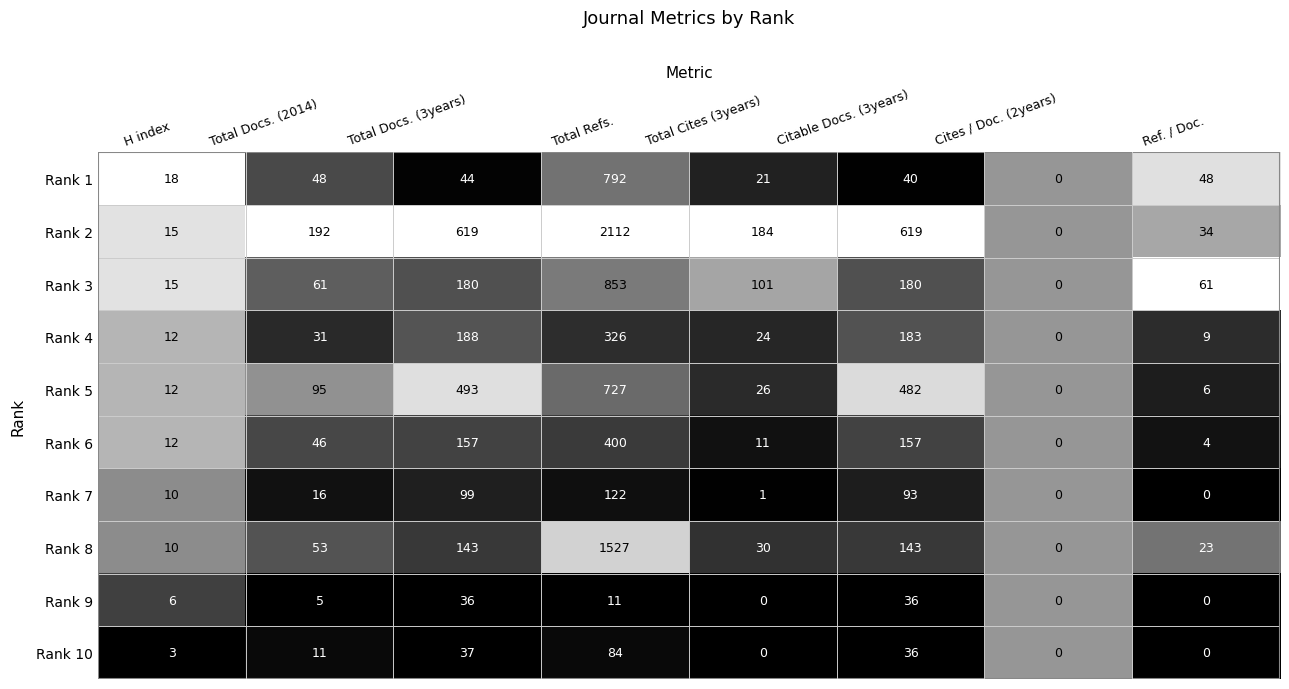

List the series in order of their peak value, lowest first.

Rank 9, Rank 10, Rank 7, Rank 4, Rank 6, Rank 5, Rank 1, Rank 3, Rank 8, Rank 2